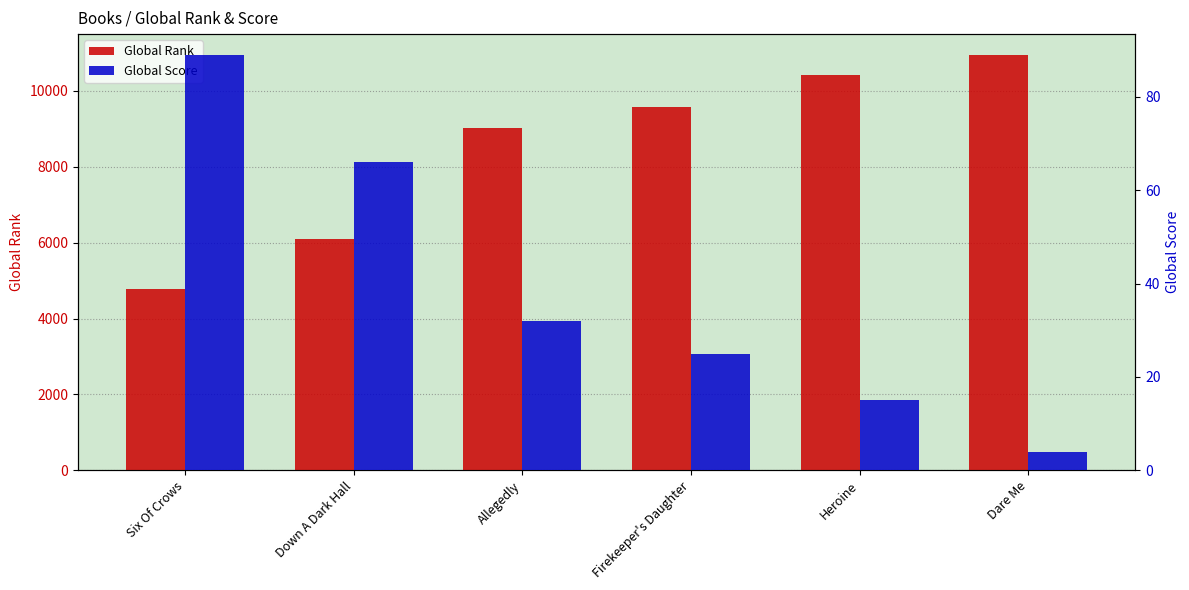

The value of Global Rank at Dare Me is 10951. True or false?

True